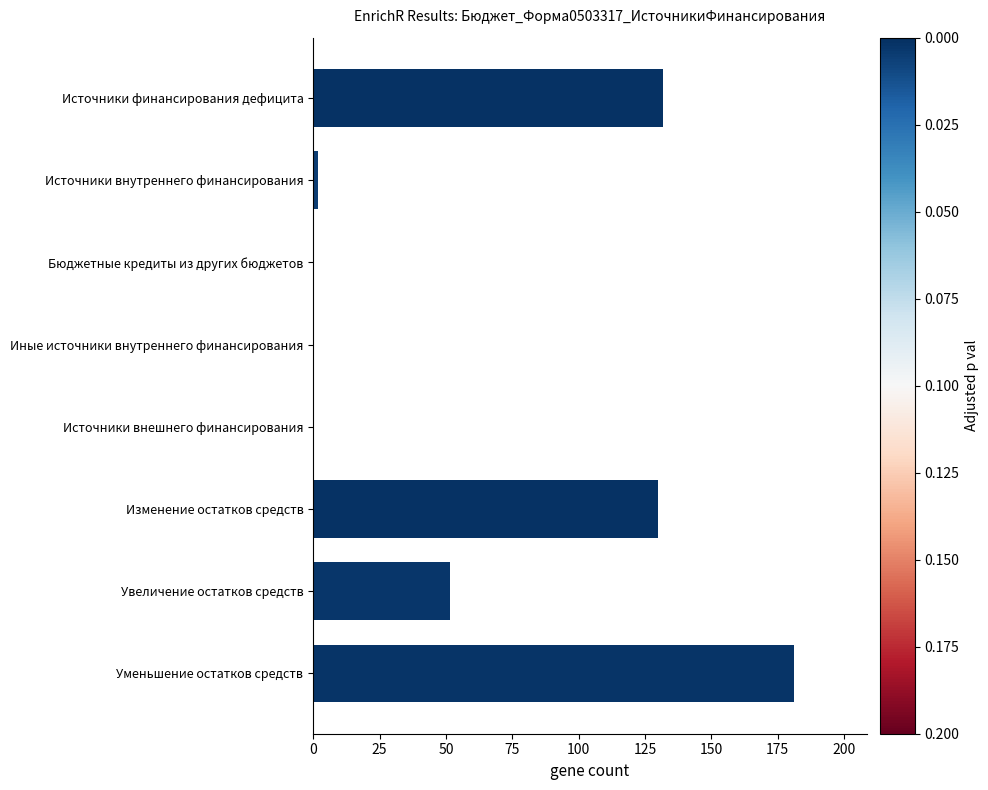

Between Изменение остатков средств and Увеличение остатков средств, which is larger?

Изменение остатков средств